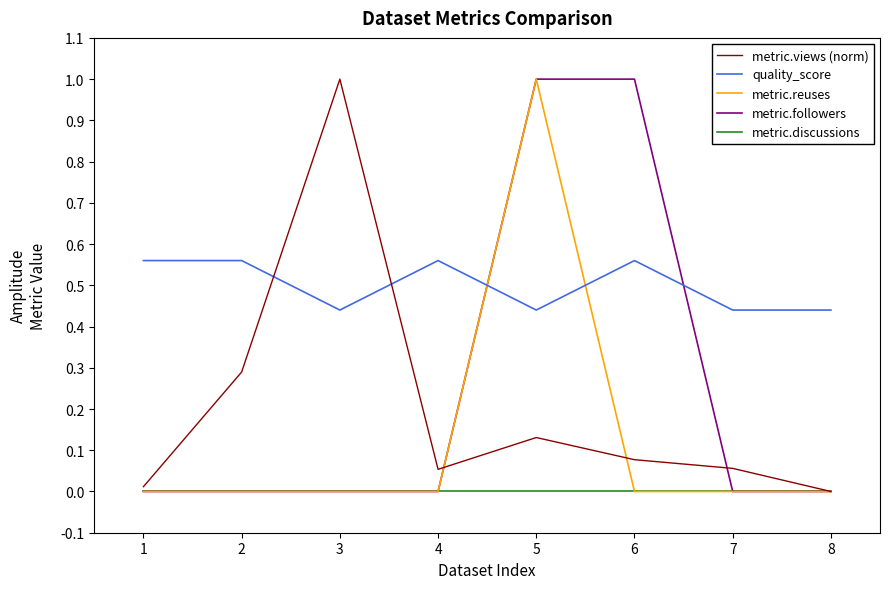

What are all the series names shown in the legend?

metric.views (norm), quality_score, metric.reuses, metric.followers, metric.discussions